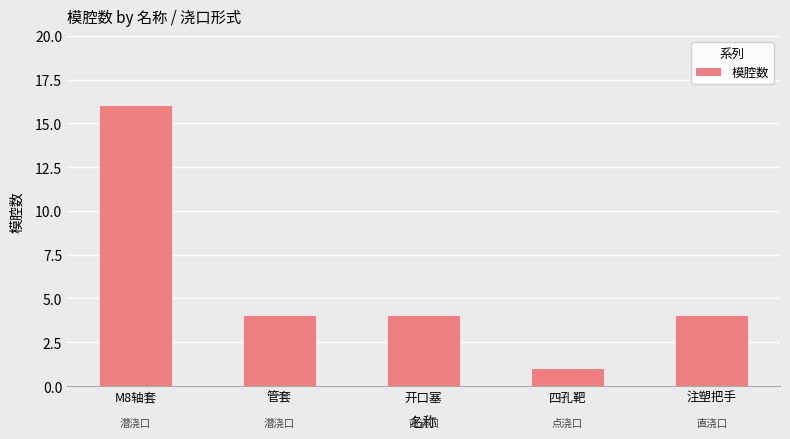

What is the greatest value displayed?

16